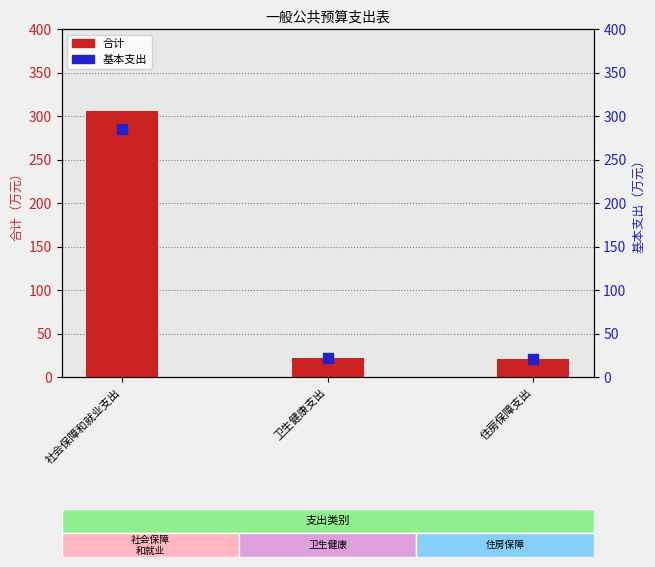

Which series has the largest Y range (max minus min)?

合计